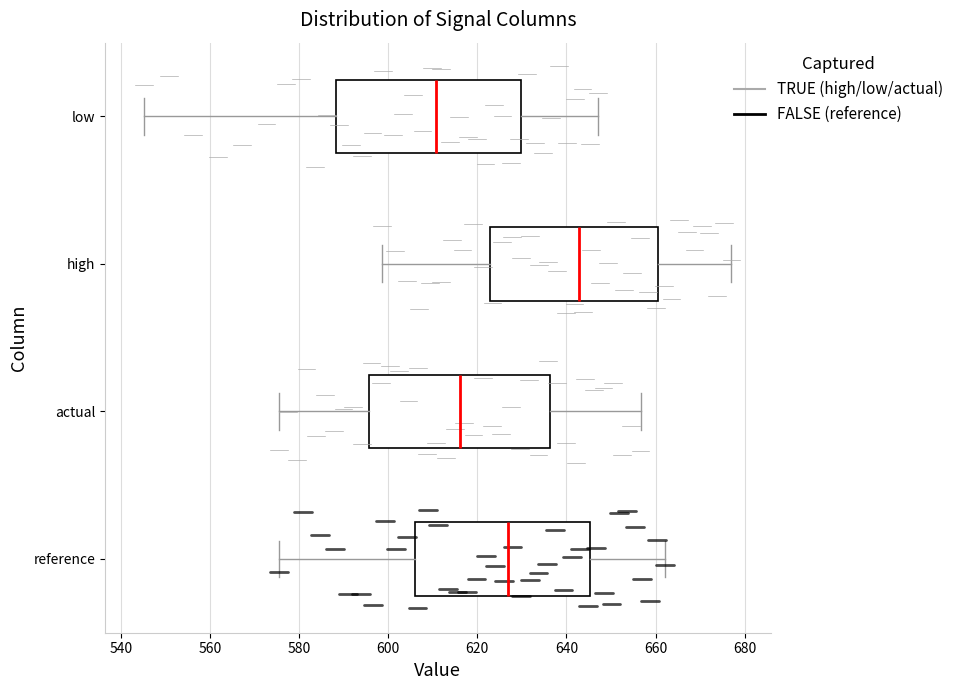

Which box's median line is the furthest to the right?

high